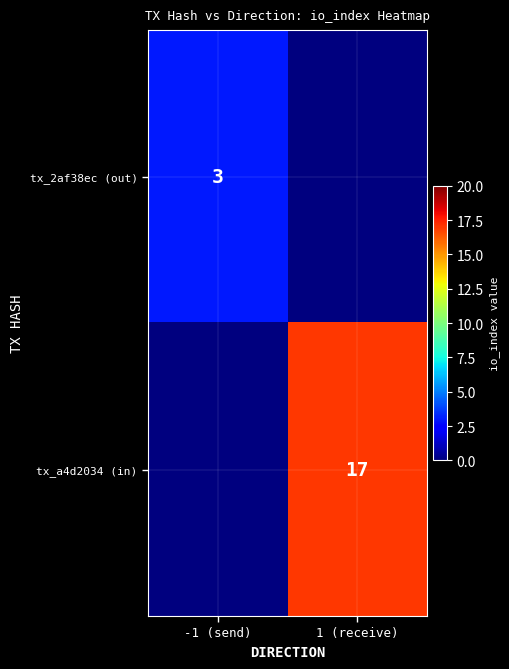

At how many categories does at least one series exceed 0?

2